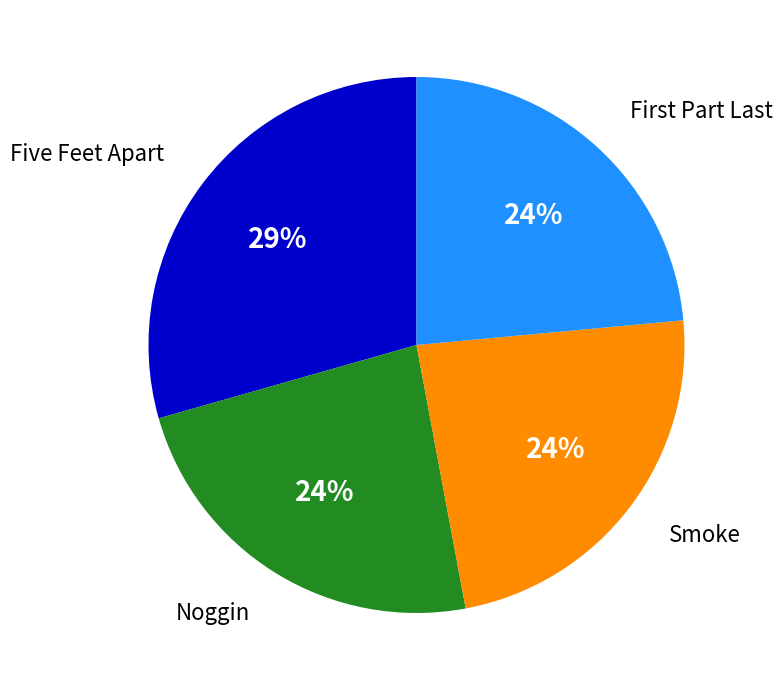

To the nearest percent, what is the average slice percentage?

25%